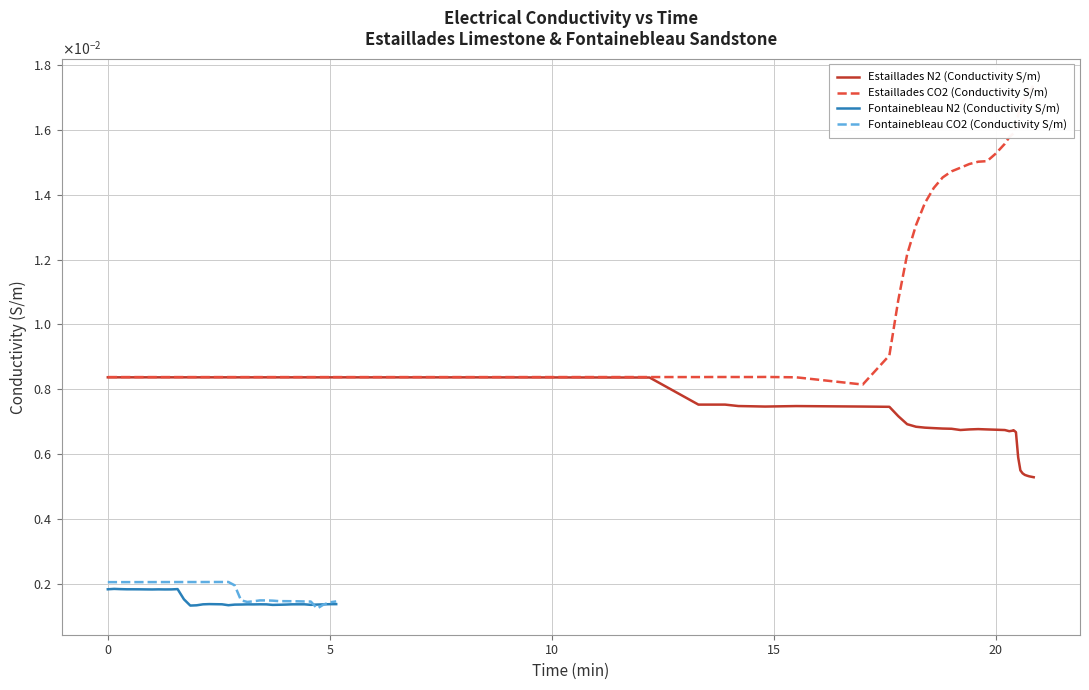

Reading left to right, transcribe all the data shown in this chart.

Estaillades N2 (Conductivity S/m): 0.0	0.0	0.0	0.0	0.0	0.0	0.0	0.0	0.0	0.0	0.0	0.0	0.0	0.0	0.0	0.0	0.0	0.0	0.0	0.0	0.0	0.0	0.0	0.0	0.0	0.0	0.0	0.0	0.0	0.0	0.0	0.0	0.0	0.0	0.0	0.0	0.0
Estaillades CO2 (Conductivity S/m): 0.0	0.0	0.0	0.0	0.0	0.0	0.0	0.0	0.0	0.0	0.0	0.0	0.0	0.0	0.0	0.0	0.0	0.0	0.0	0.0	0.0	0.0	0.0	0.0	0.0	0.0	0.0	0.0	0.0	0.0	0.0	0.0	0.0	0.0	0.0	0.0	0.0
Fontainebleau N2 (Conductivity S/m): 0.0	0.0	0.0	0.0	0.0	0.0	0.0	0.0	0.0	0.0	0.0	0.0	0.0	0.0	0.0	0.0	0.0	0.0	0.0	0.0	0.0	0.0	0.0	0.0	0.0	0.0	0.0	0.0	0.0	0.0	0.0	0.0	0.0	0.0	0.0	0.0	0.0
Fontainebleau CO2 (Conductivity S/m): 0.0	0.0	0.0	0.0	0.0	0.0	0.0	0.0	0.0	0.0	0.0	0.0	0.0	0.0	0.0	0.0	0.0	0.0	0.0	0.0	0.0	0.0	0.0	0.0	0.0	0.0	0.0	0.0	0.0	0.0	0.0	0.0	0.0	0.0	0.0	0.0	0.0